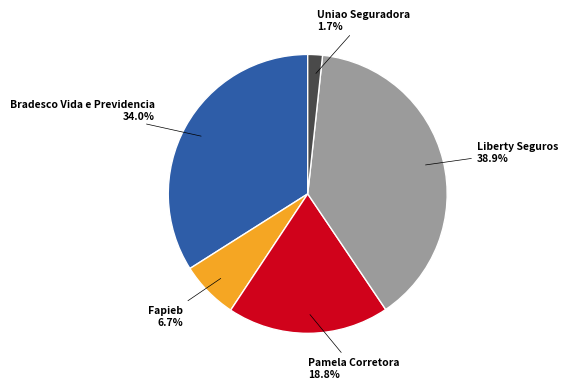

Does any single category account for the majority?

No